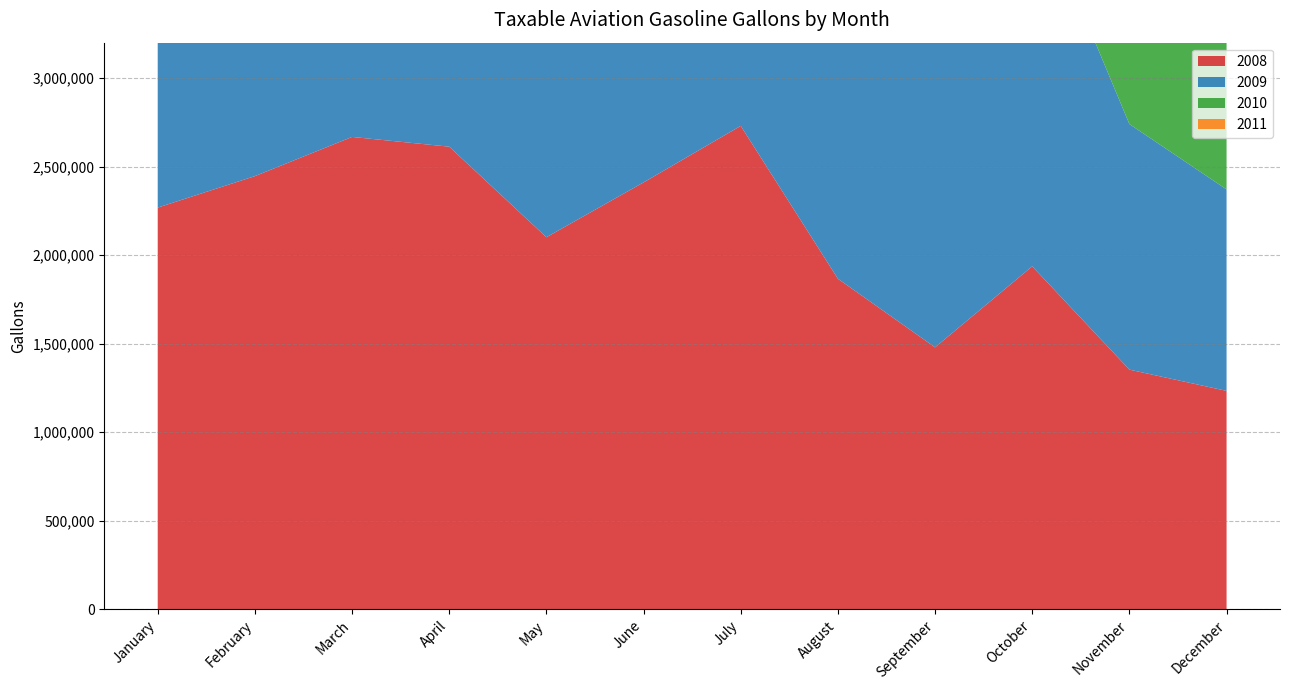

Reading left to right, transcribe all the data shown in this chart.

2008: January=2268496	February=2446241	March=2667675	April=2612612	May=2101146	June=2410793	July=2730082	August=1866893	September=1479280	October=1937011	November=1353461	December=1233435
2009: January=1137494	February=1206347	March=1749666	April=1494433	May=1432947	June=1605278	July=2487666	August=1793091	September=2101663	October=2115563	November=1386799	December=1137689
2010: January=1038923	February=1092074	March=1792100	April=1472176	May=1519094	June=1662910	July=1870614	August=1618179	September=1620059	October=1353426	November=1436686	December=910808
2011: January=1136883	February=1307736	March=1249942	April=1483962	May=1603247	June=1349051	July=1584452	August=1935070	September=1760118	October=1274543	November=849257	December=1187924